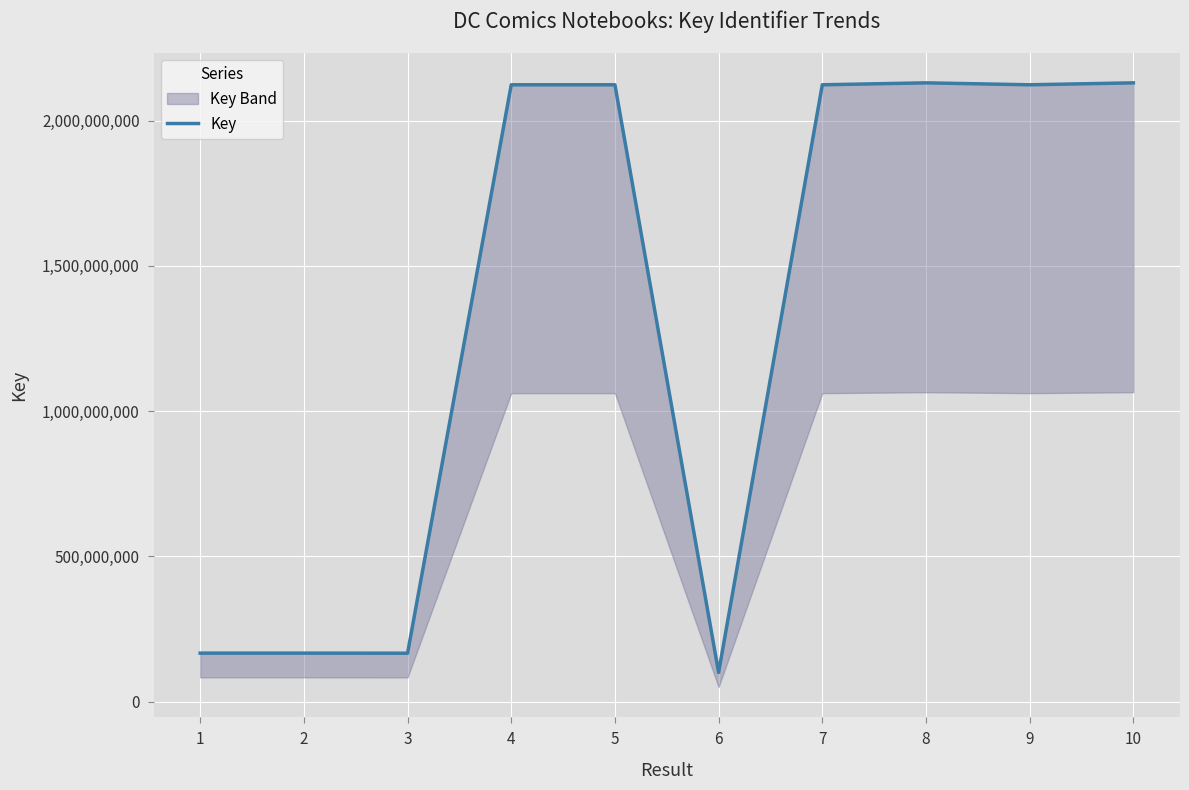

What is the difference between the values at 5 and 9?

21